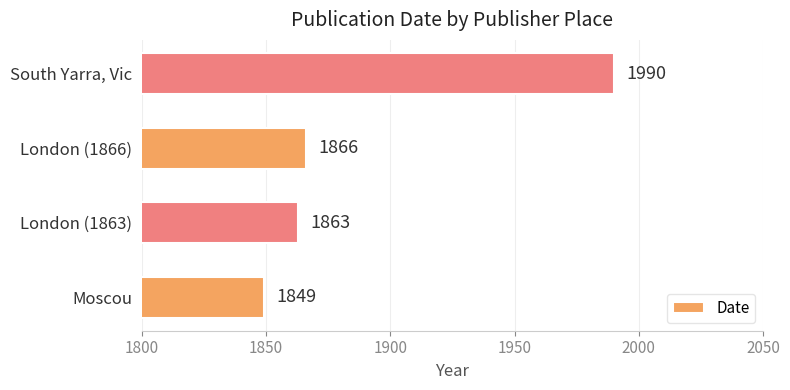

What is the change in value from Moscou to London (1863)?

+14